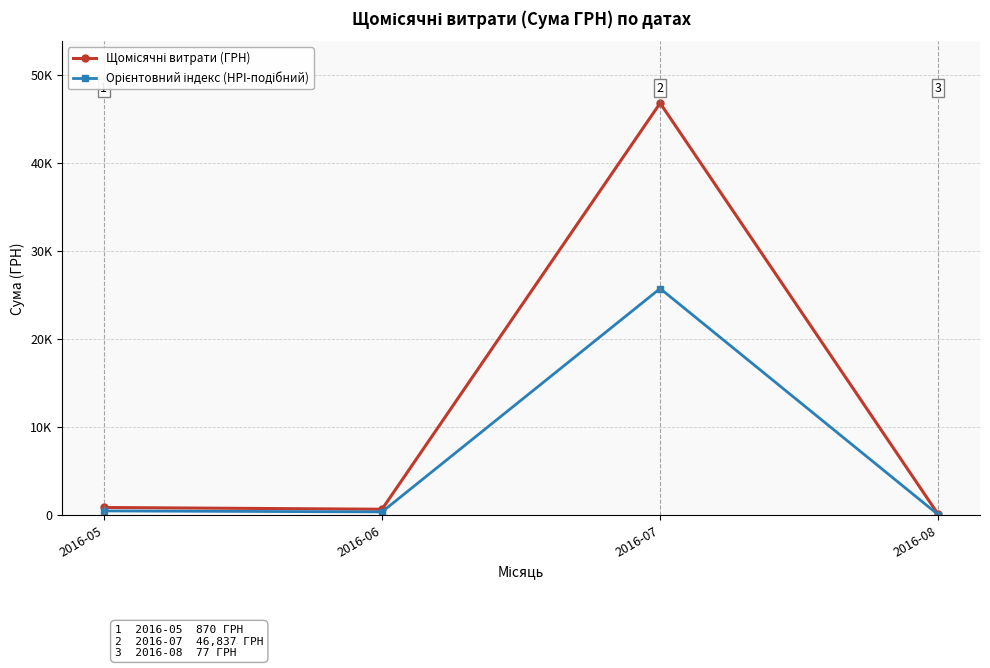

The value of Щомісячні витрати (ГРН) at 2016-07 is 78883.4. True or false?

False